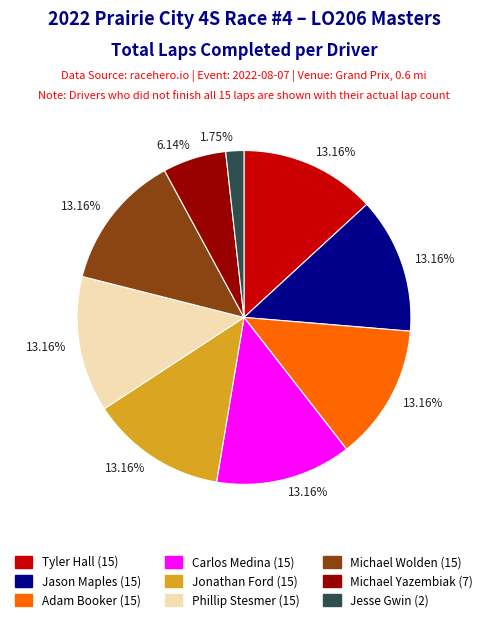

How many segments does this pie chart have?

9